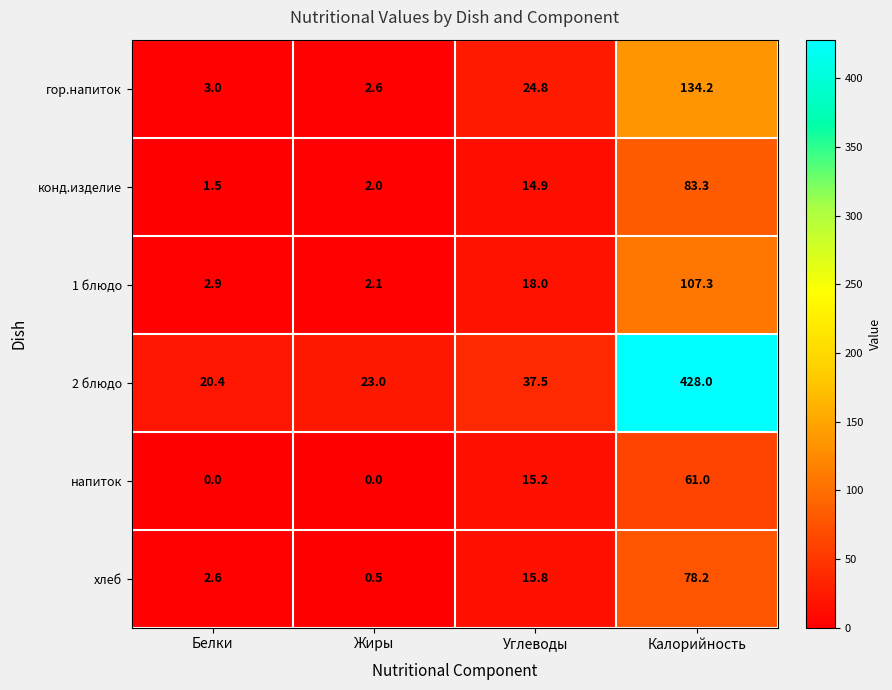

Between Жиры and Углеводы, which series saw the biggest shift?

гор.напиток